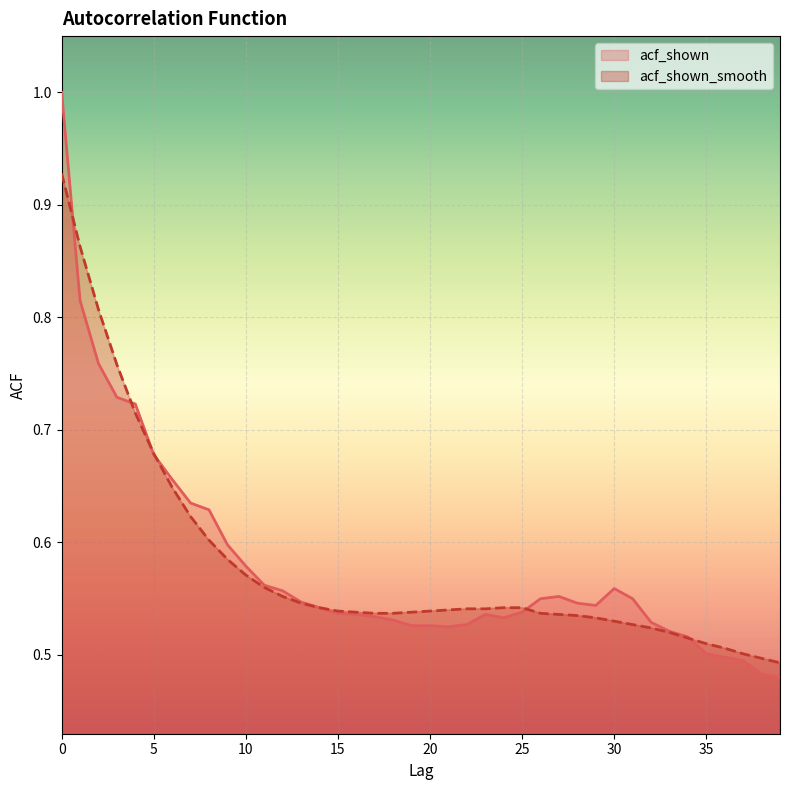

What are all the series names shown in the legend?

acf_shown, acf_shown_smooth